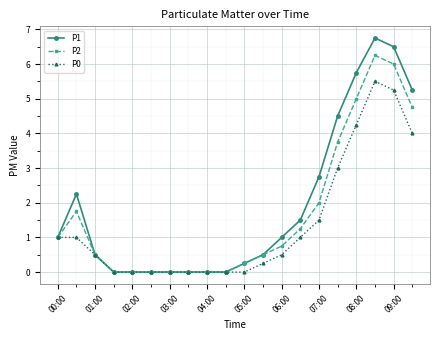

What is the maximum value for P0?

5.5